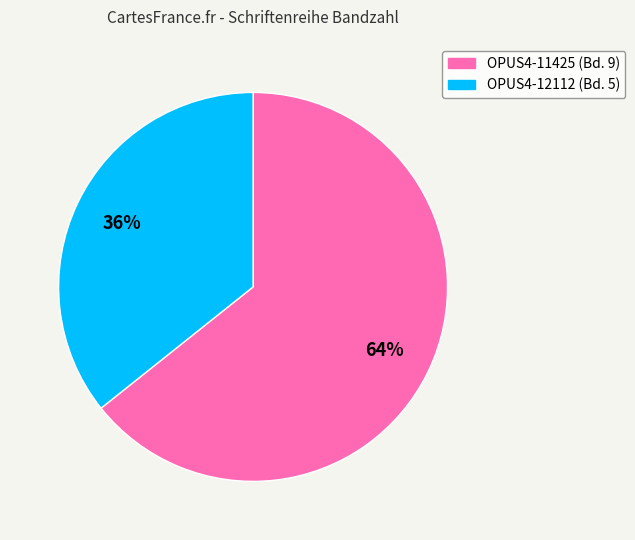

Which slice is the smallest?

OPUS4-12112